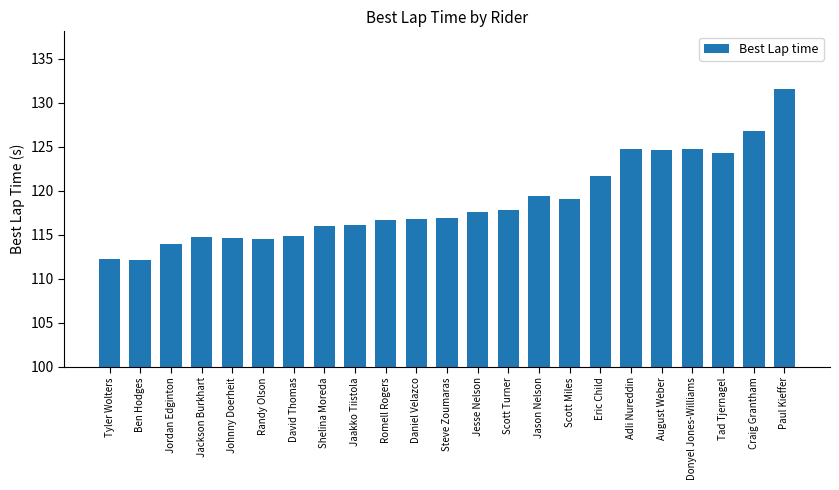

How many bars are there in total?

23